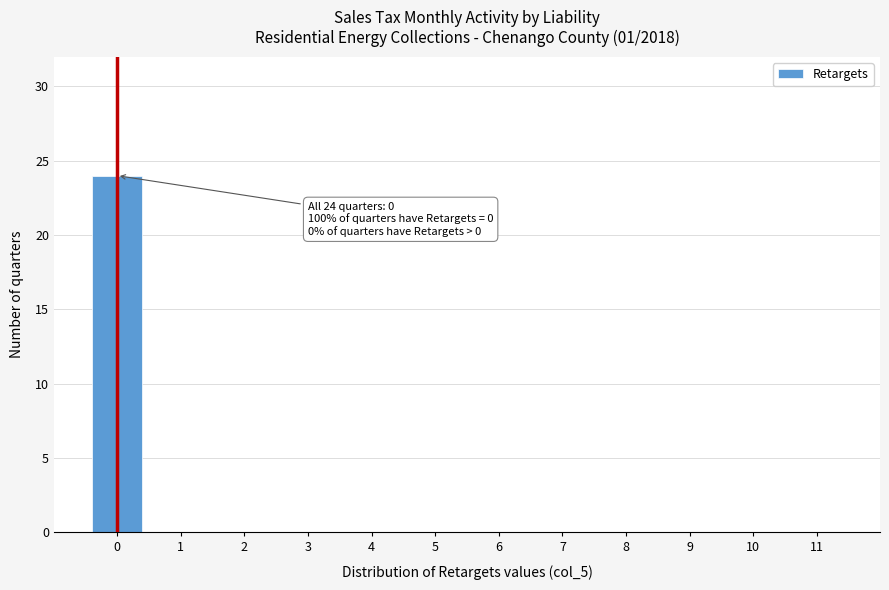

Reading left to right, extract all data points from this chart.

0=24	1=0	2=0	3=0	4=0	5=0	6=0	7=0	8=0	9=0	10=0	11=0